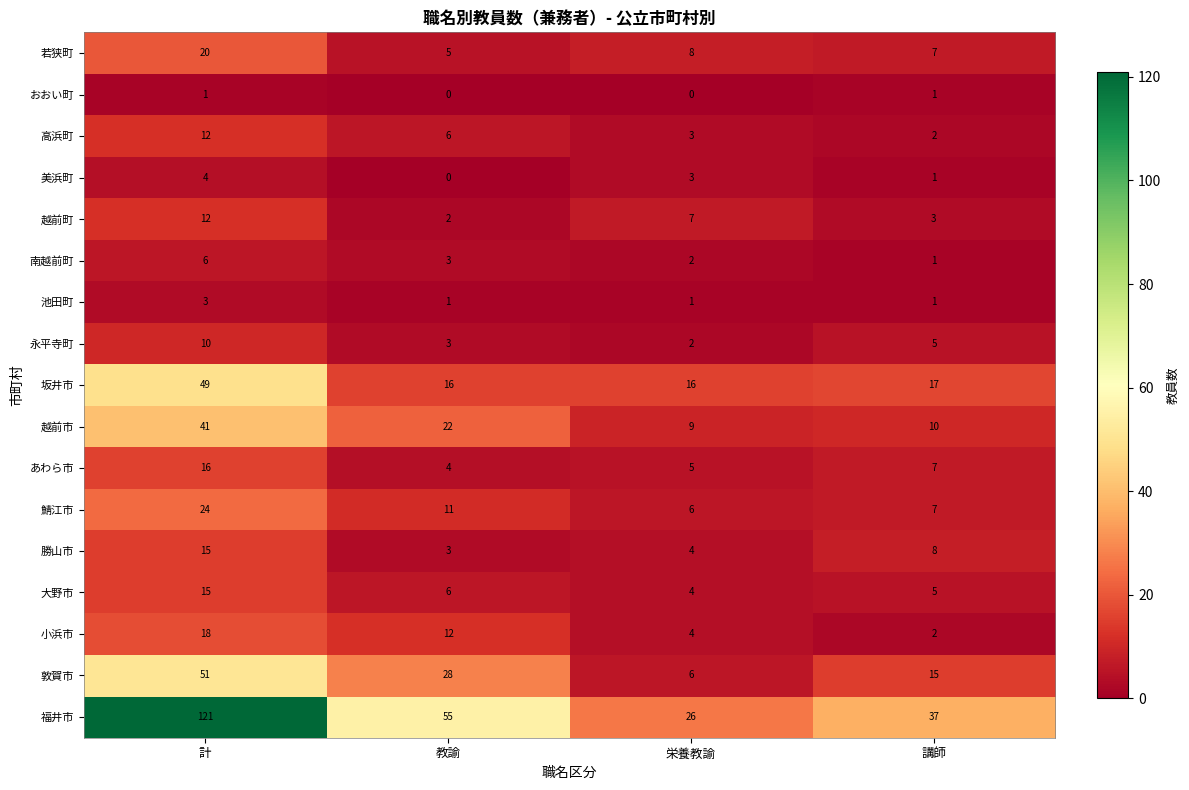

Which category has the highest value across all series?

計